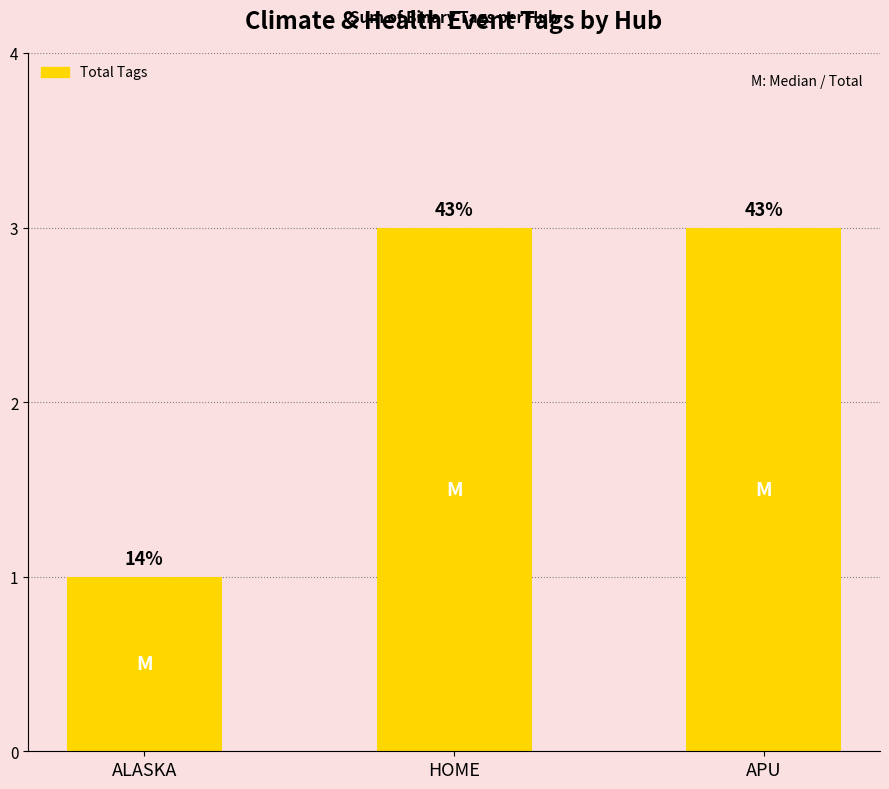

Approximately how many times larger is the value at ALASKA compared to APU?

0.3